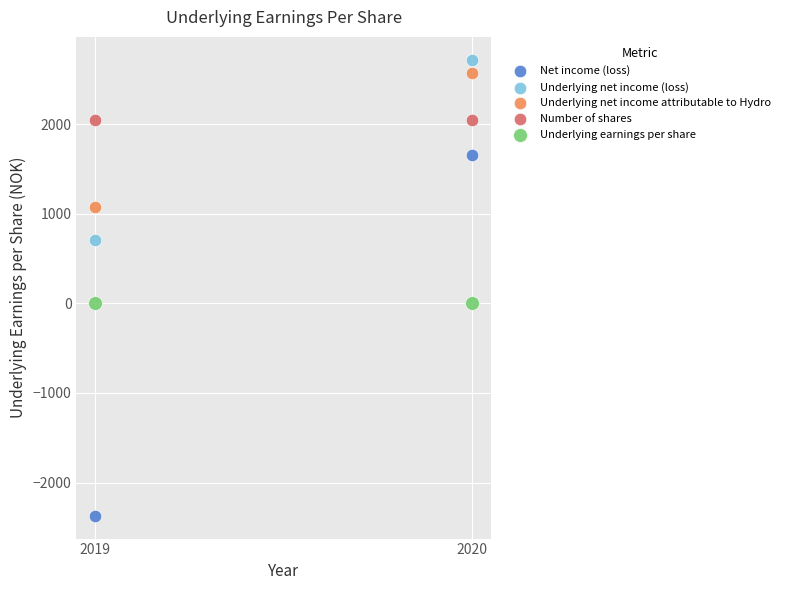

In the Underlying net income attributable to Hydro series, what Y value is closest to 1820?

1073.0